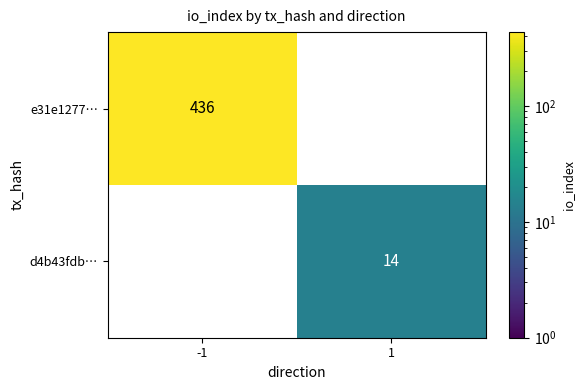

Which label corresponds to the largest value in the chart?

-1